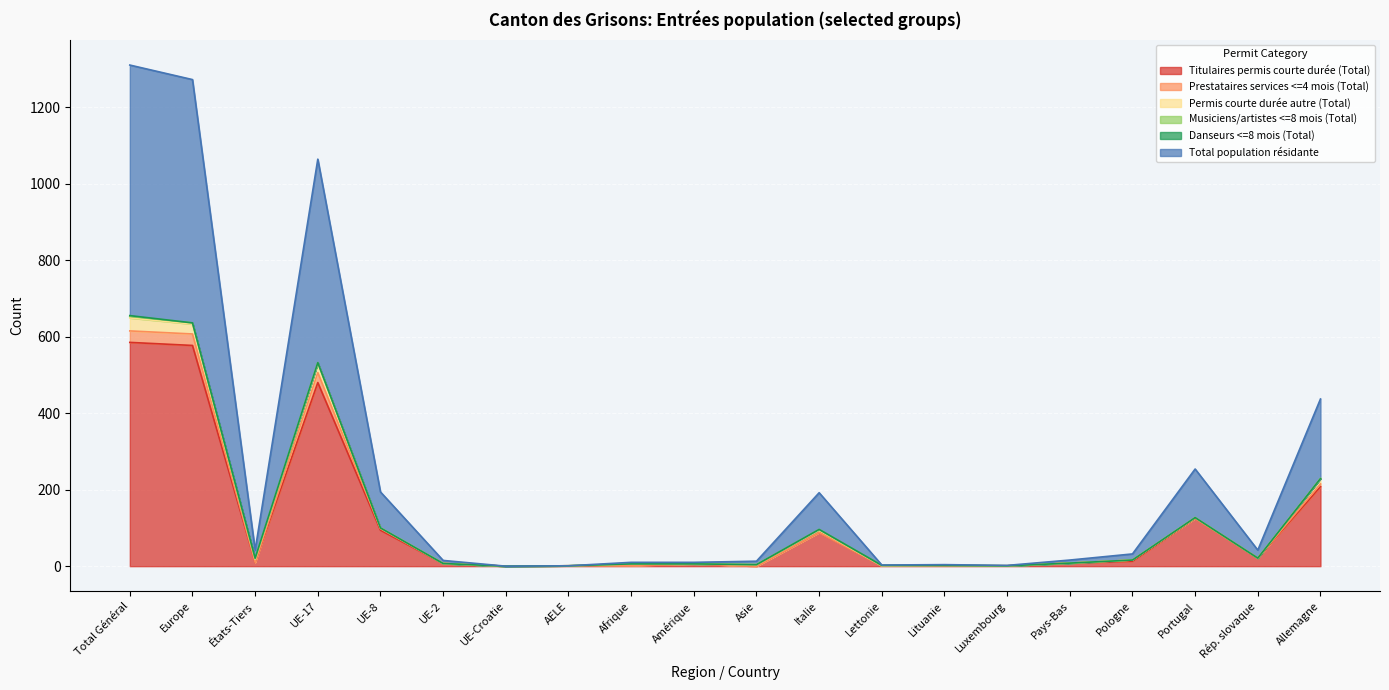

What is the approximate value of Titulaires permis courte durée (Total) at Total Général?

585